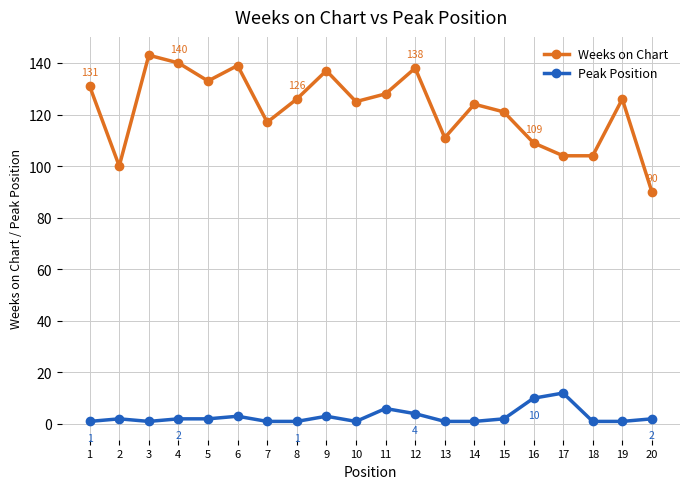

Which series changed the most between 1 and 10?

Weeks on Chart